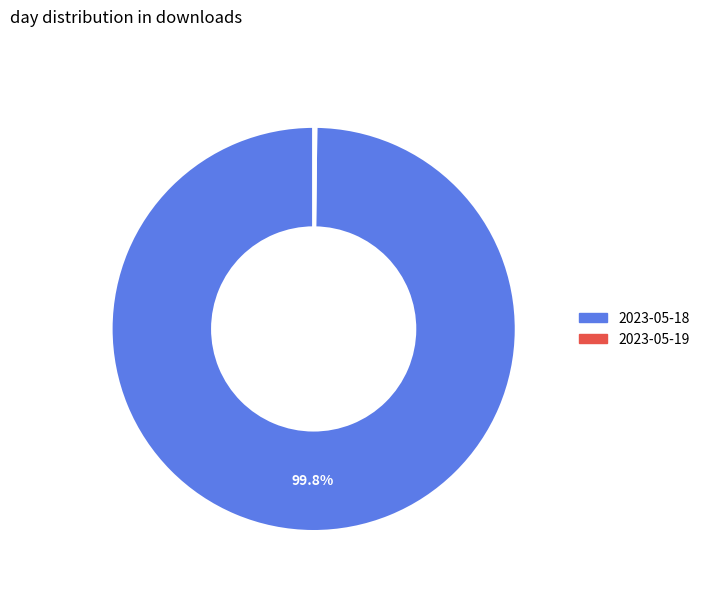

True or false: 2023-05-18 accounts for 100% of the total.

True